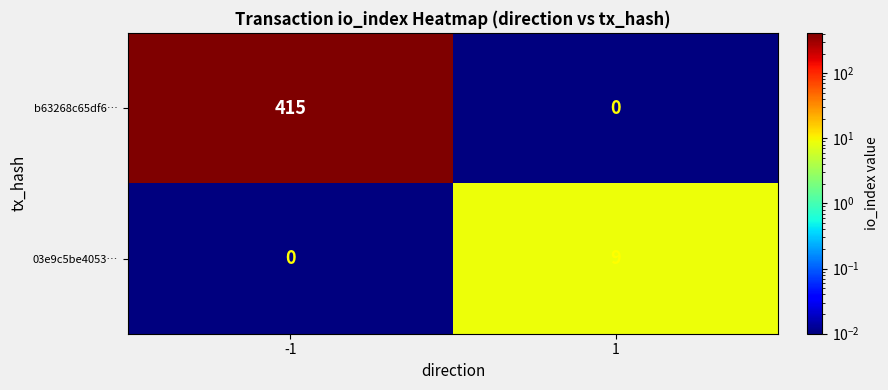

Which series has the largest total across all categories?

b63268c65df6…